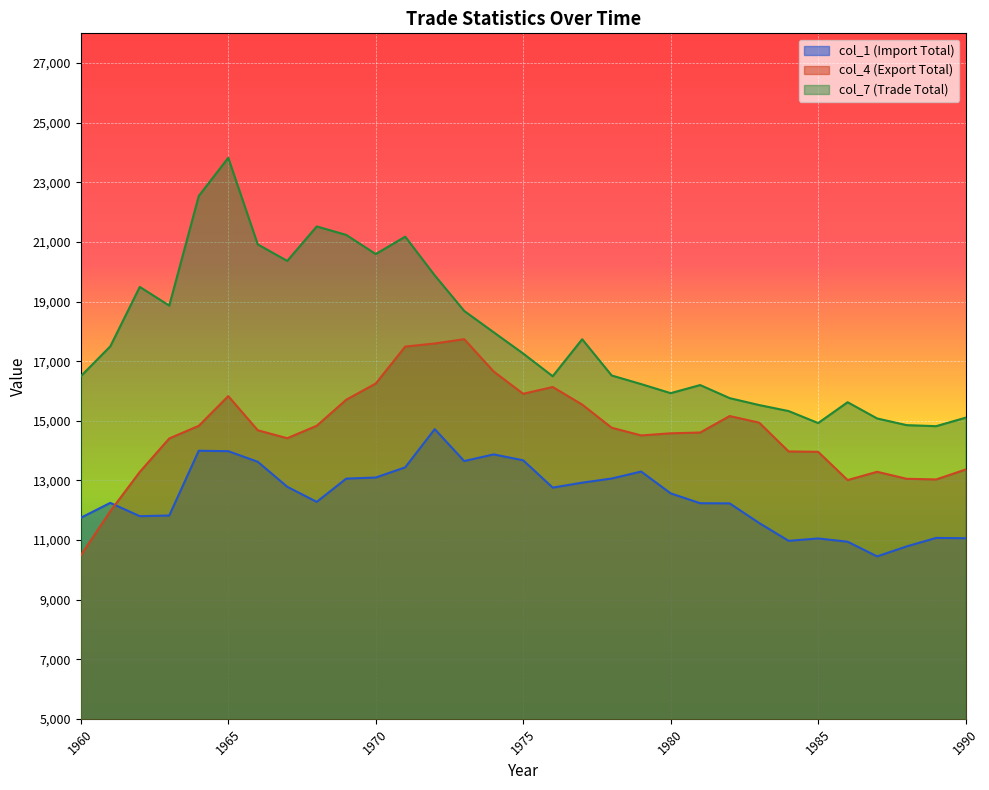

Is it true that col_4 (Export Total) equals 10485 at 1960?

True